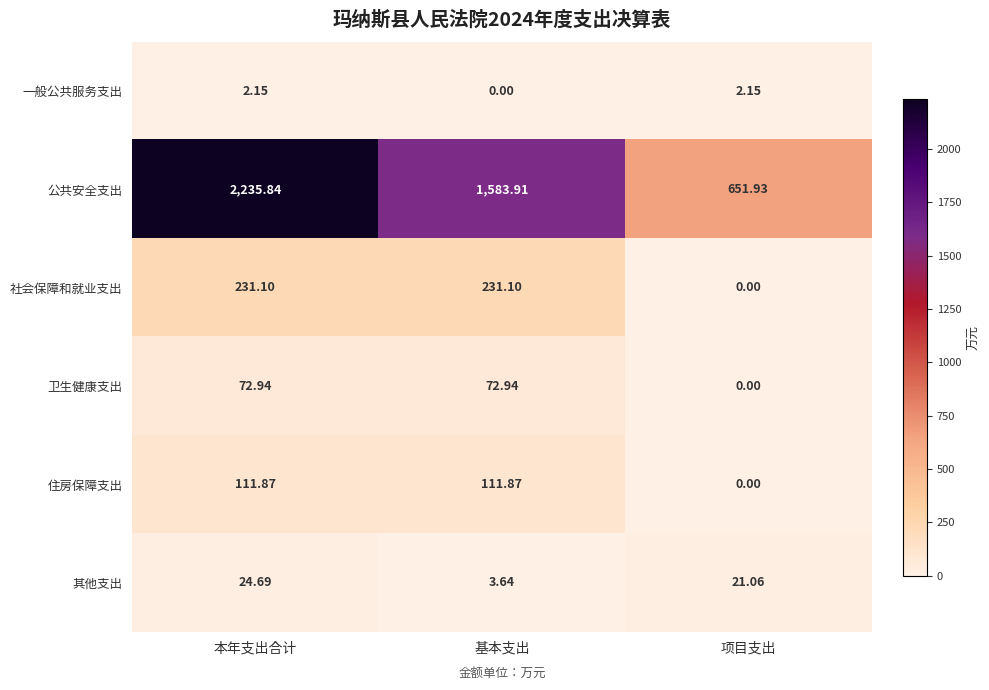

Where does the 公共安全支出 series first go above 1583?

本年支出合计